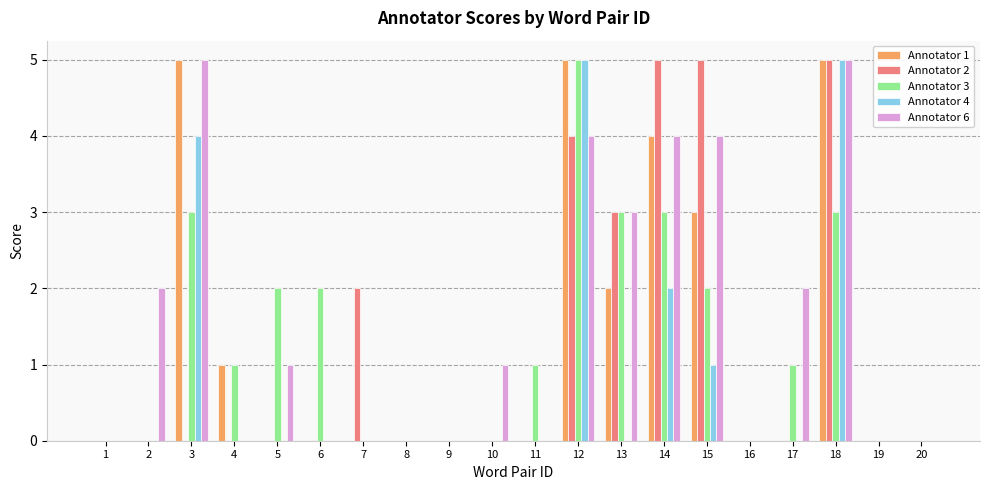

Is it true that Annotator 3 equals 0 at 1?

True